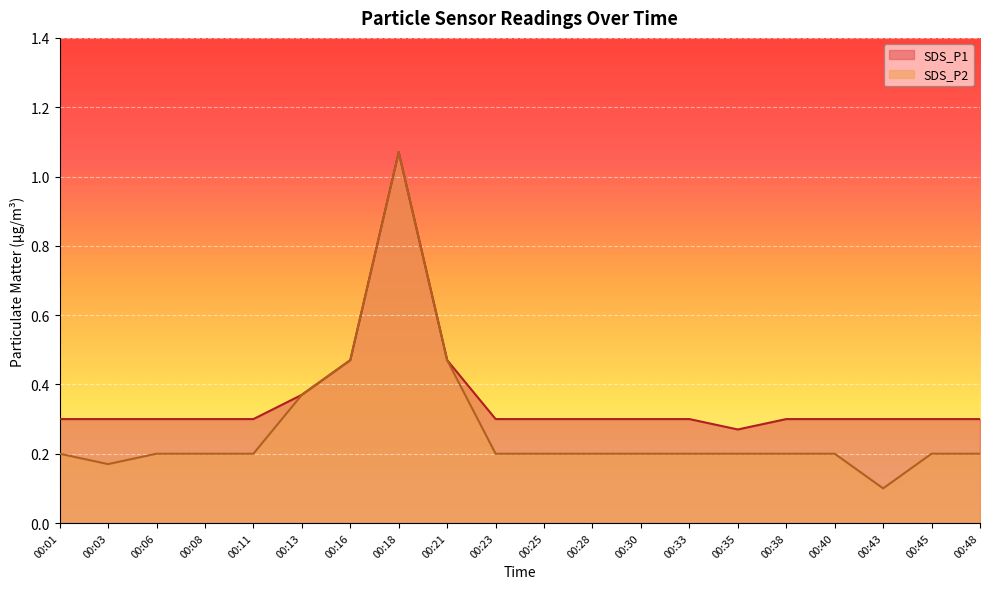

True or false: SDS_P2 and SDS_P1 cross at least once.

False